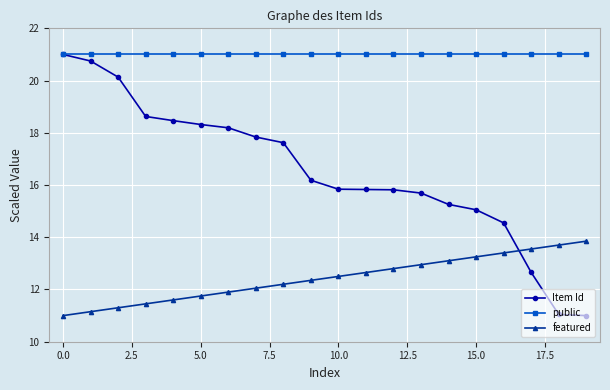

What is the greatest value displayed?

21.0